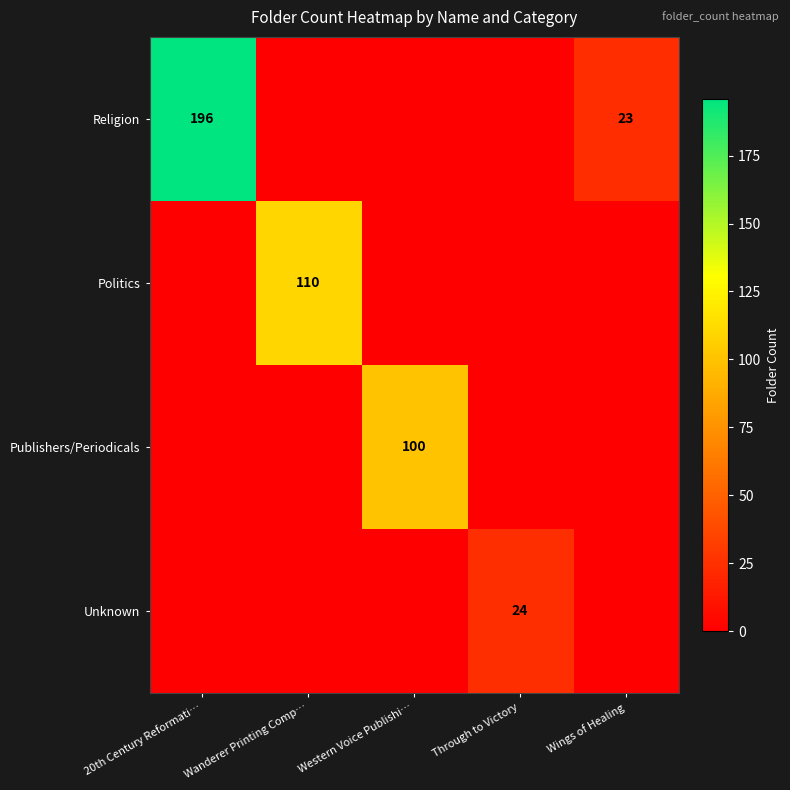

The Religion series shows 100 at 20th Century Reformati…. True or false?

False